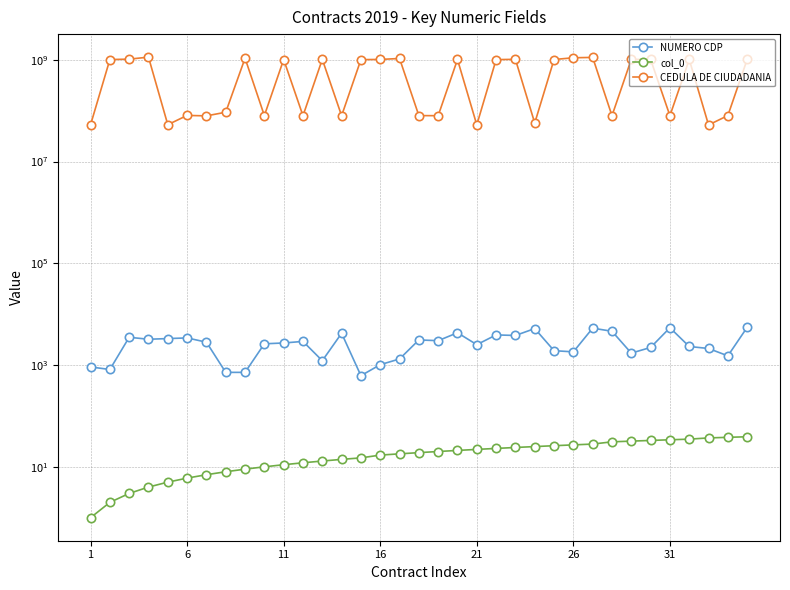

True or false: NUMERO CDP and col_0 cross at least once.

False